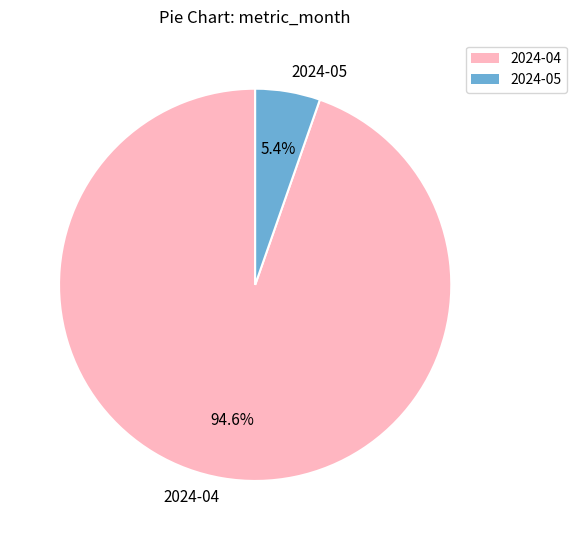

Count the number of slices in the pie.

2